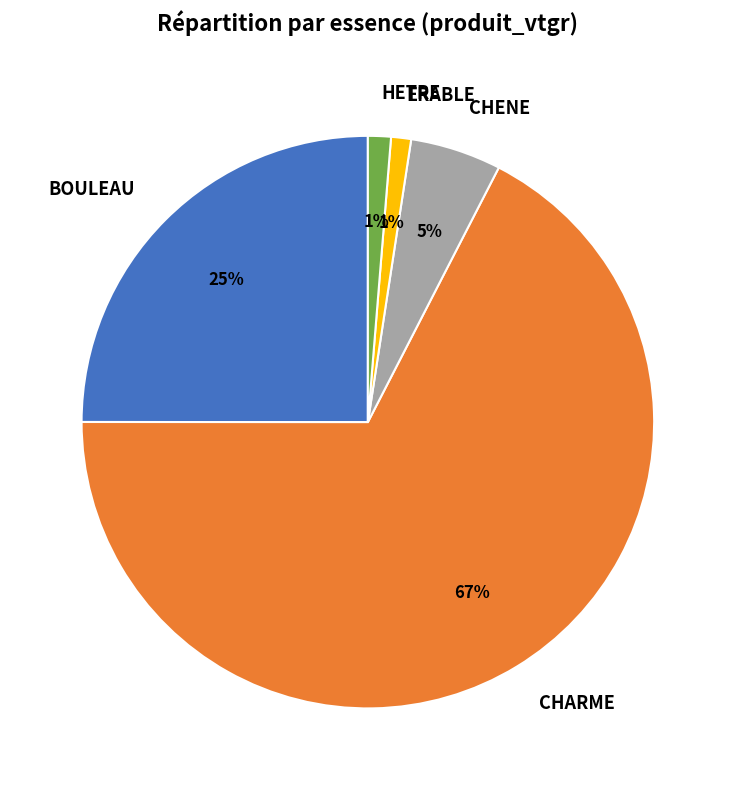

Count the number of slices in the pie.

5